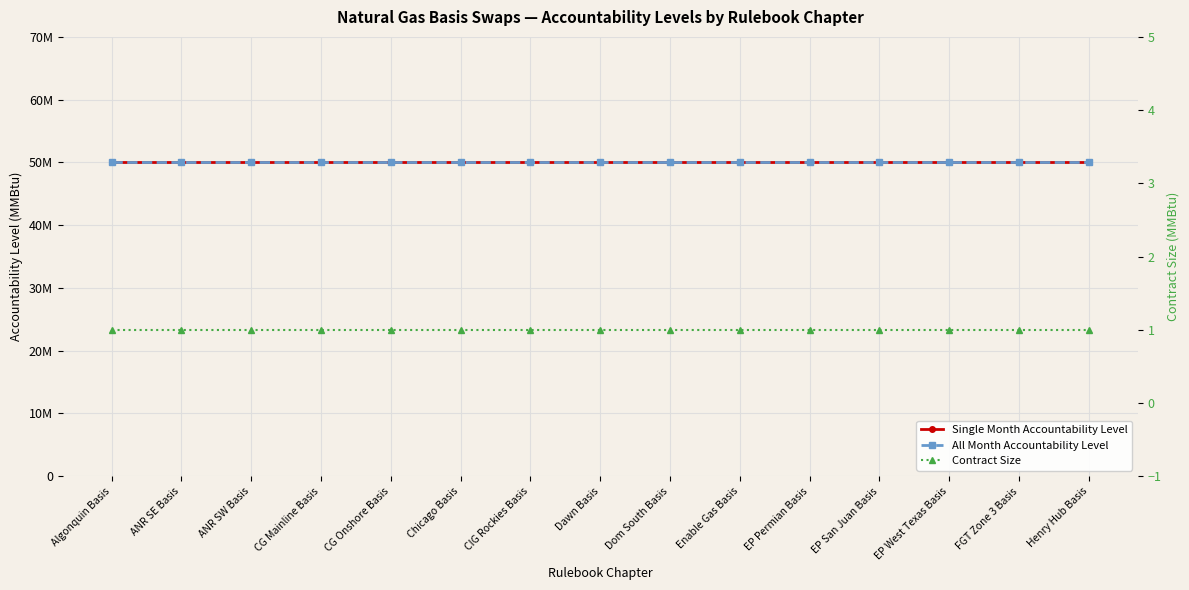

True or false: All Month Accountability Level and Contract Size intersect in this chart.

False